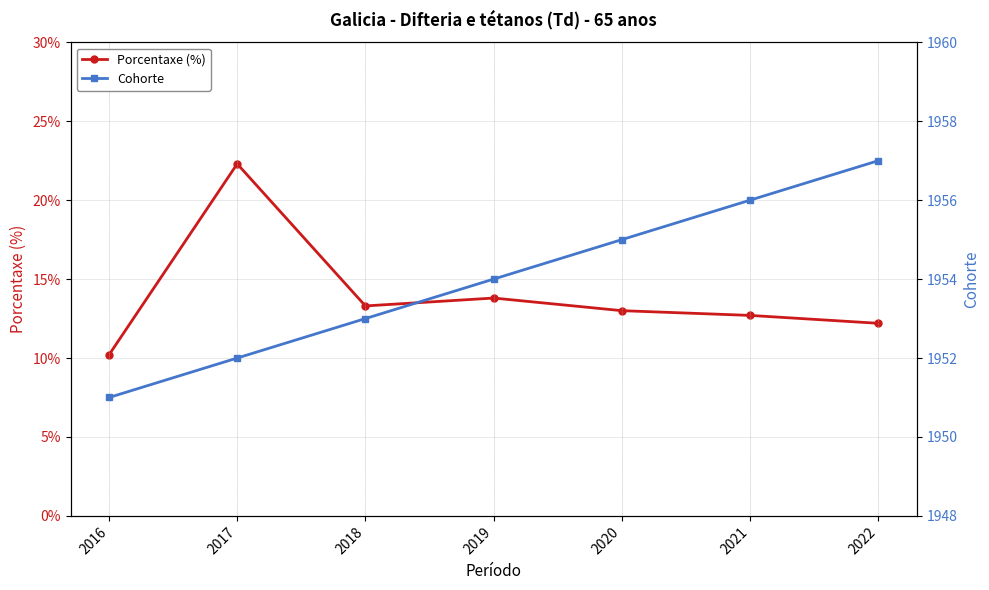

Where is the first local minimum for Porcentaxe (%)?

2018